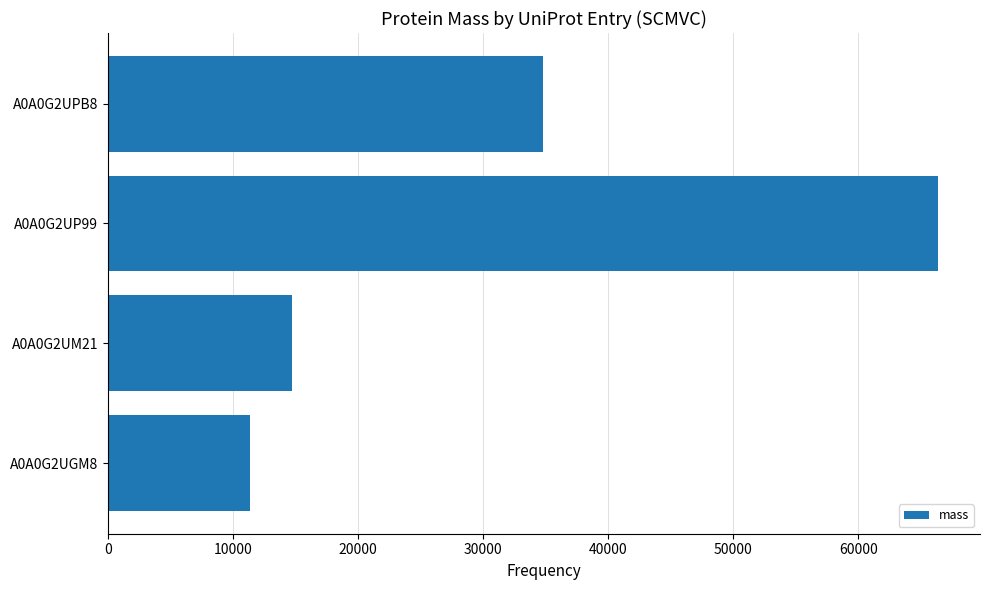

List the labels in order of value, largest first.

A0A0G2UP99, A0A0G2UPB8, A0A0G2UM21, A0A0G2UGM8